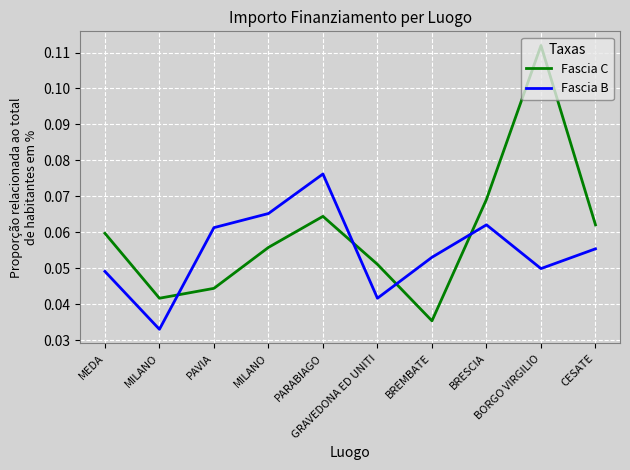

How many lines are shown in the chart?

2